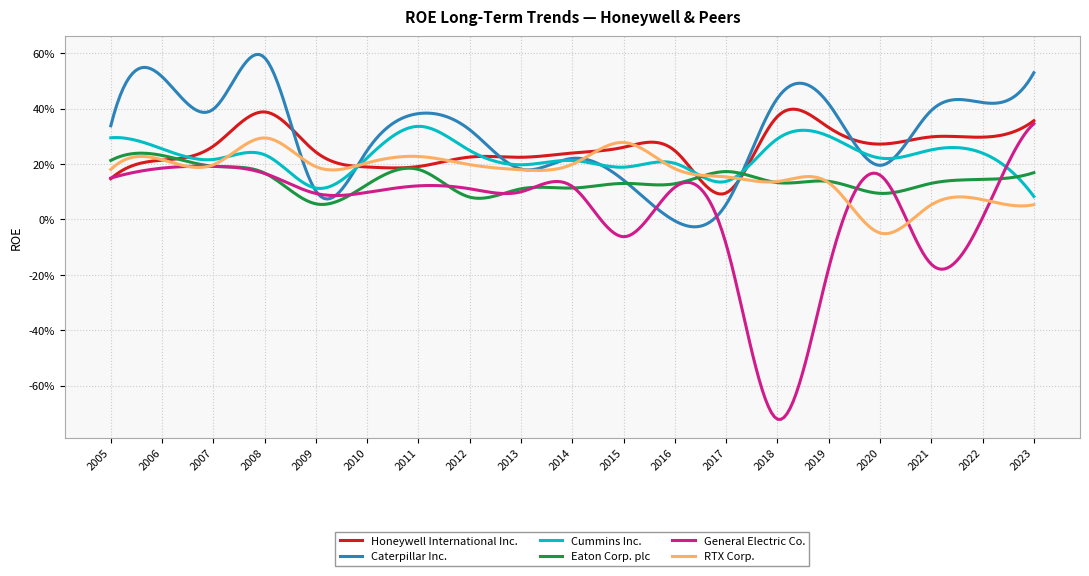

List the labels in order of Honeywell International Inc. value, largest first.

2008, 2018, 2023, 2019, 2021, 2022, 2020, 2007, 2015, 2016, 2009, 2014, 2012, 2013, 2006, 2011, 2010, 2005, 2017